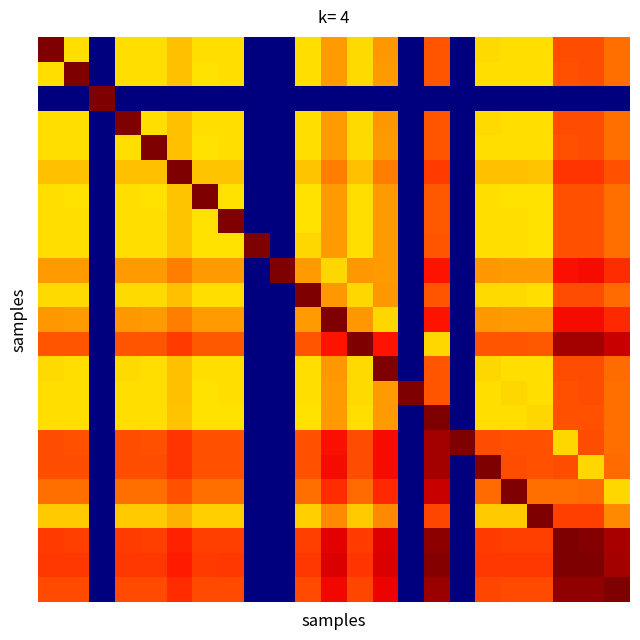

How many series are shown in this chart?

23